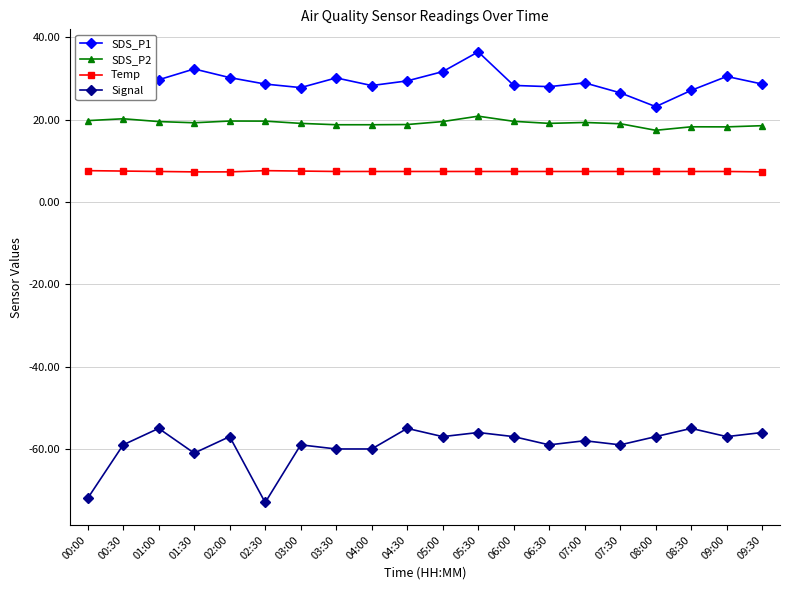

Where does the SDS_P1 series first go above 29?

00:00